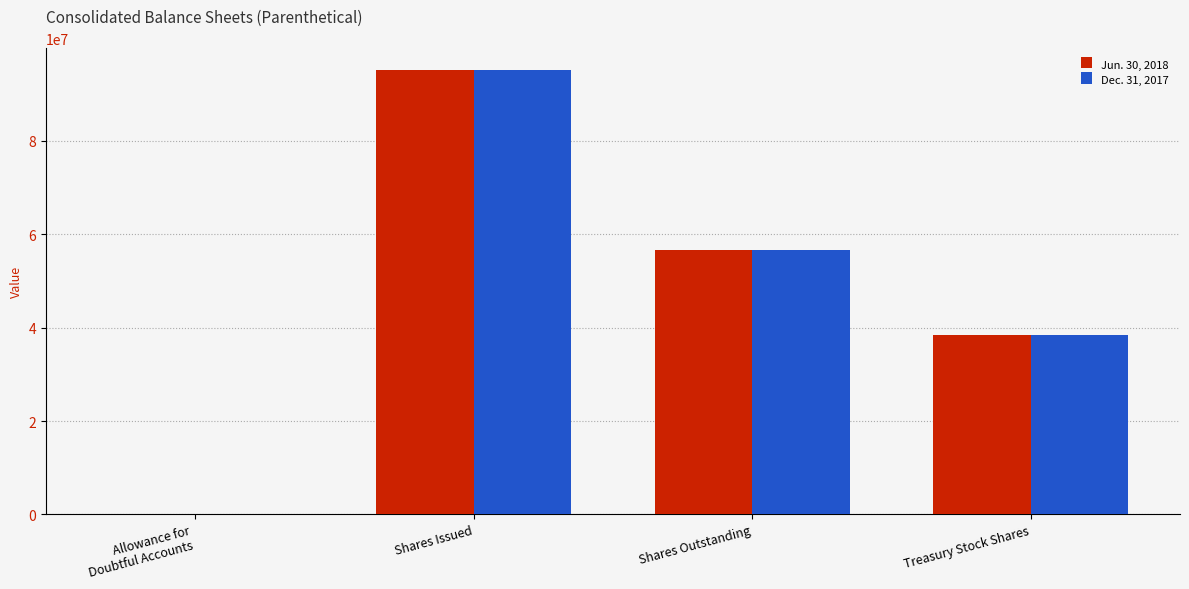

What is the maximum value shown in the chart?

95065638